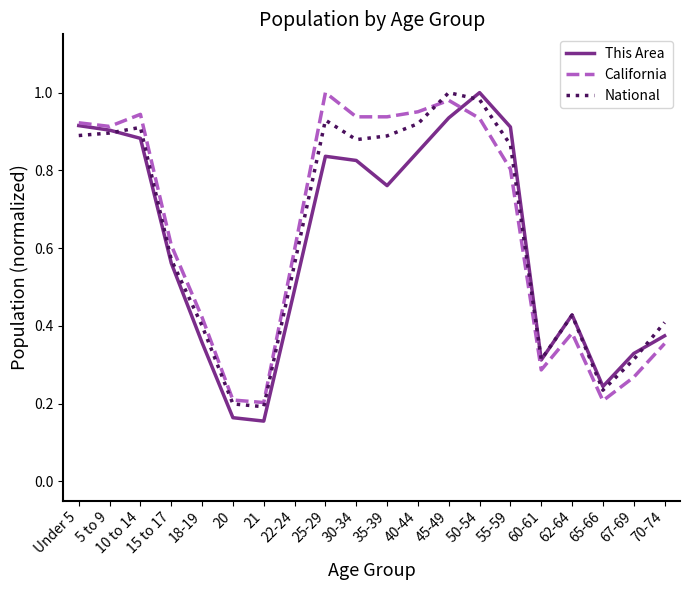

Is the value of National at 55-59 greater than the value of California at 5 to 9?

No